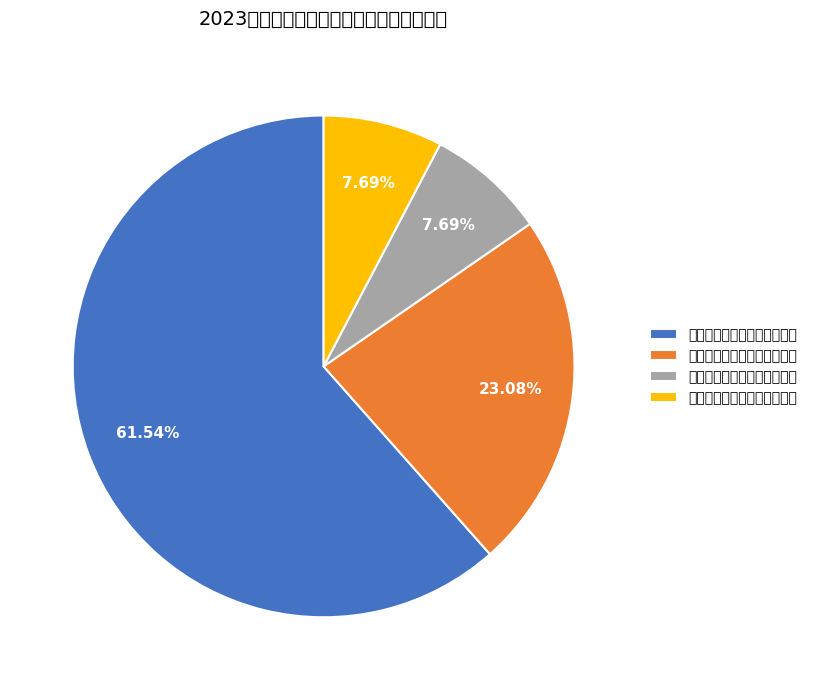

What percentage is NOT represented by 感悟思想伟力，开展理论宣讲?

92.3%